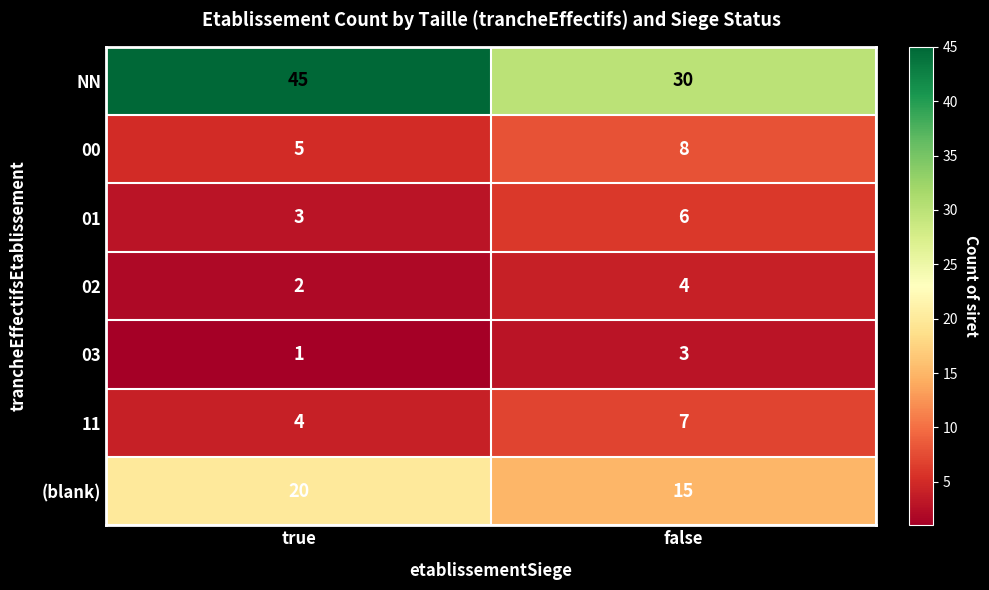

What is the sum of all 00 values?

13